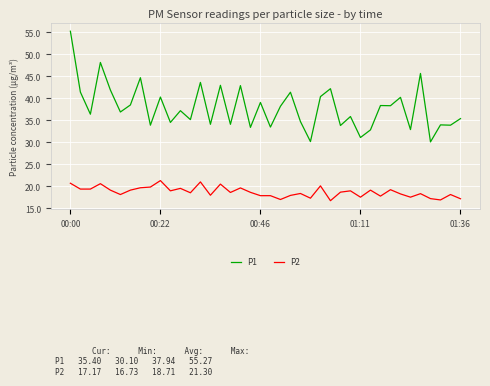

List the series in order of their overall mean, lowest first.

P2, P1